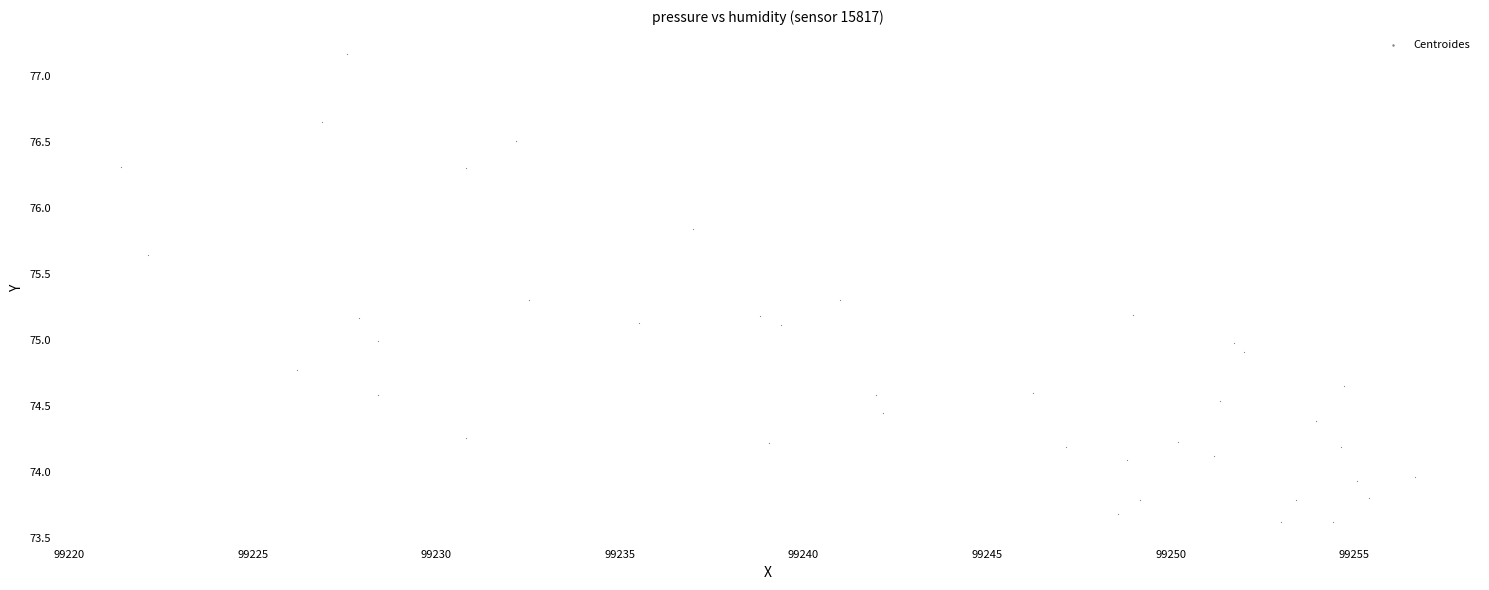

What is the range of X values (max minus min)?

35.2